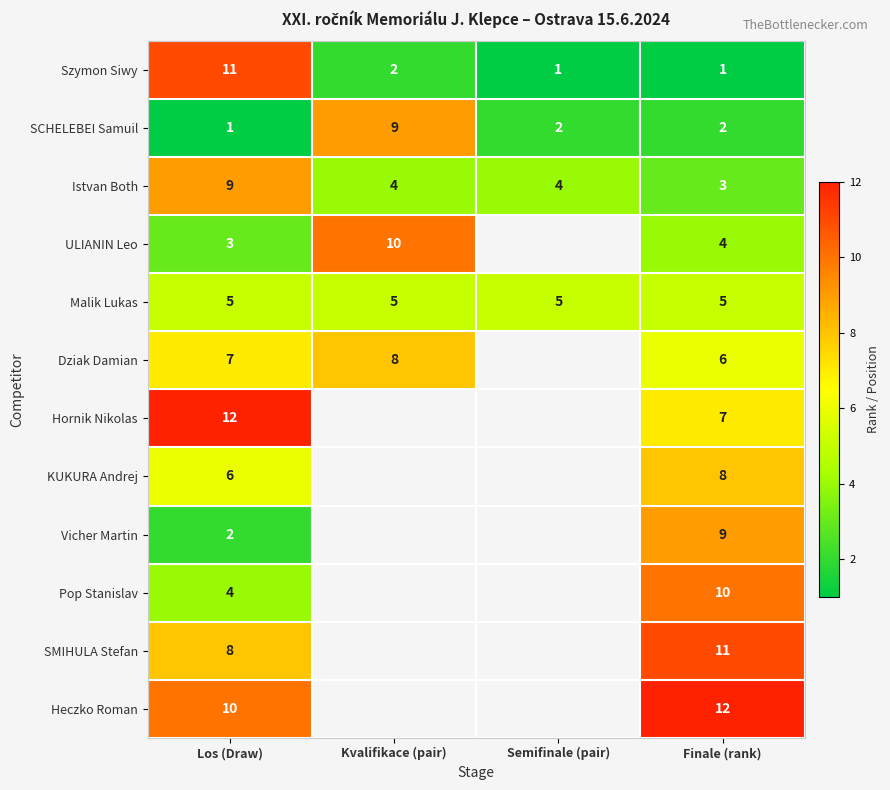

Is it true that Szymon Siwy equals 1 at Finale (rank)?

True